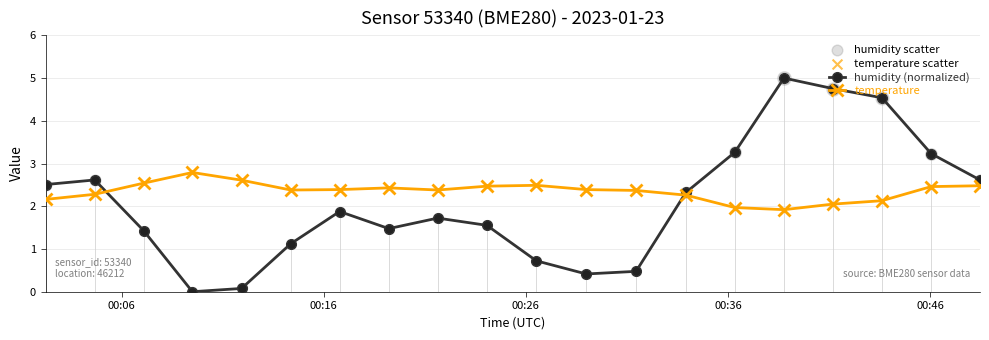

Which series has the largest range (max minus min)?

humidity (normalized)